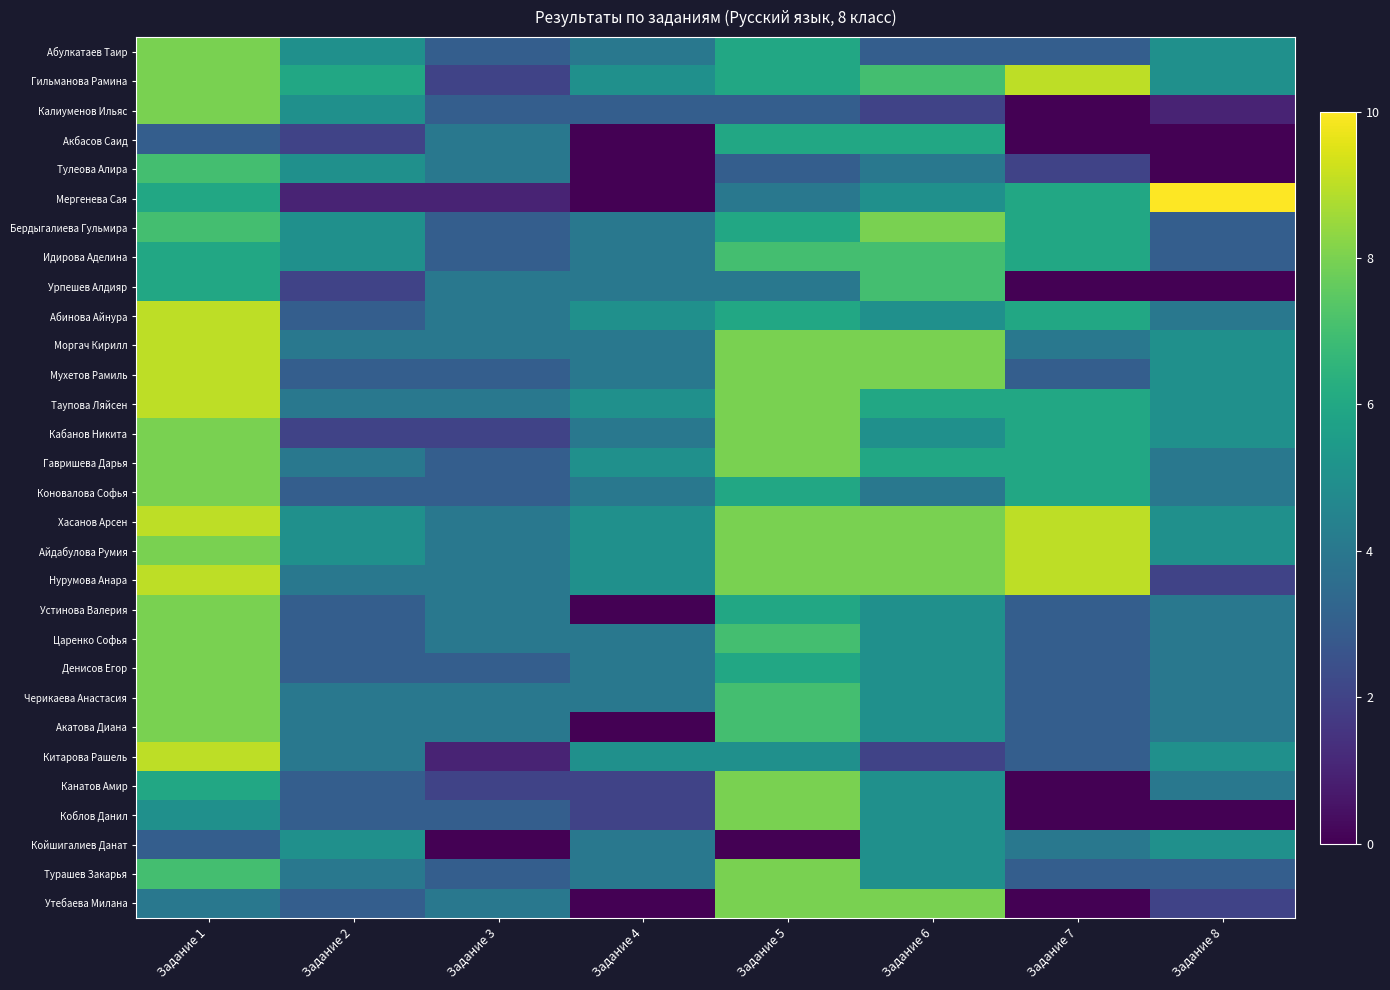

At which category does the chart reach its minimum across all series?

Задание 7